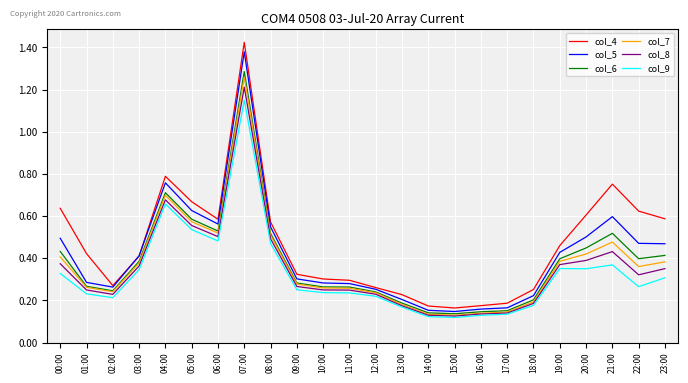

True or false: col_8 and col_4 intersect in this chart.

False